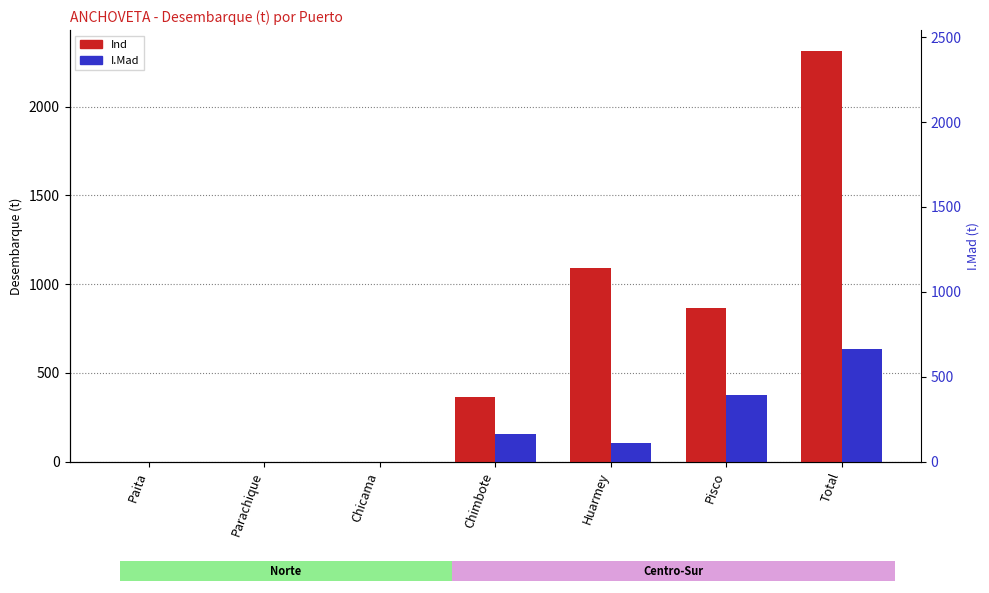

Between Chicama and Huarmey, which series saw the biggest shift?

Ind